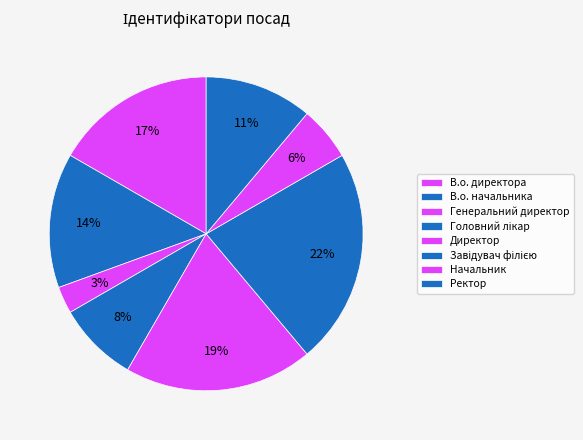

Do Головний лікар and Ректор together represent more than half of the pie?

No